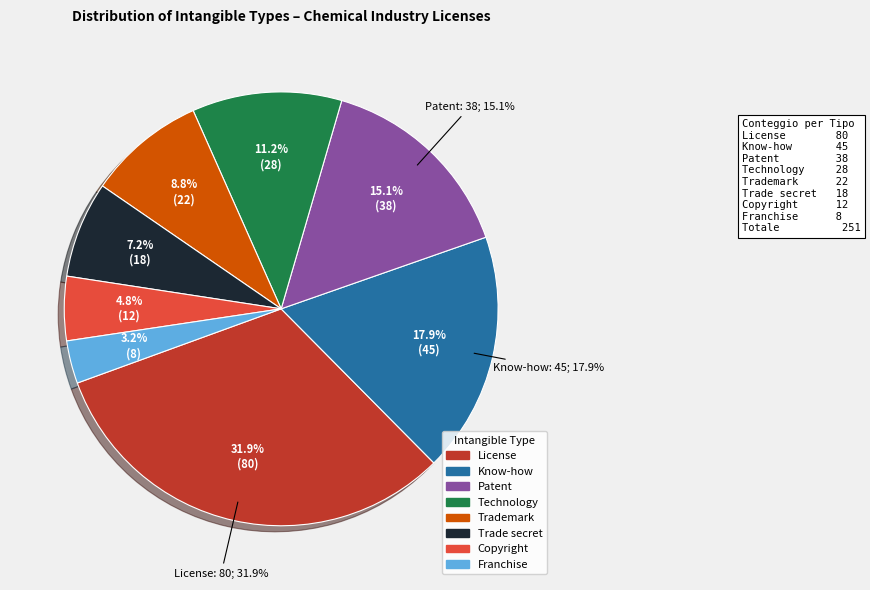

Is it true that Know-how is 27% of the pie?

False